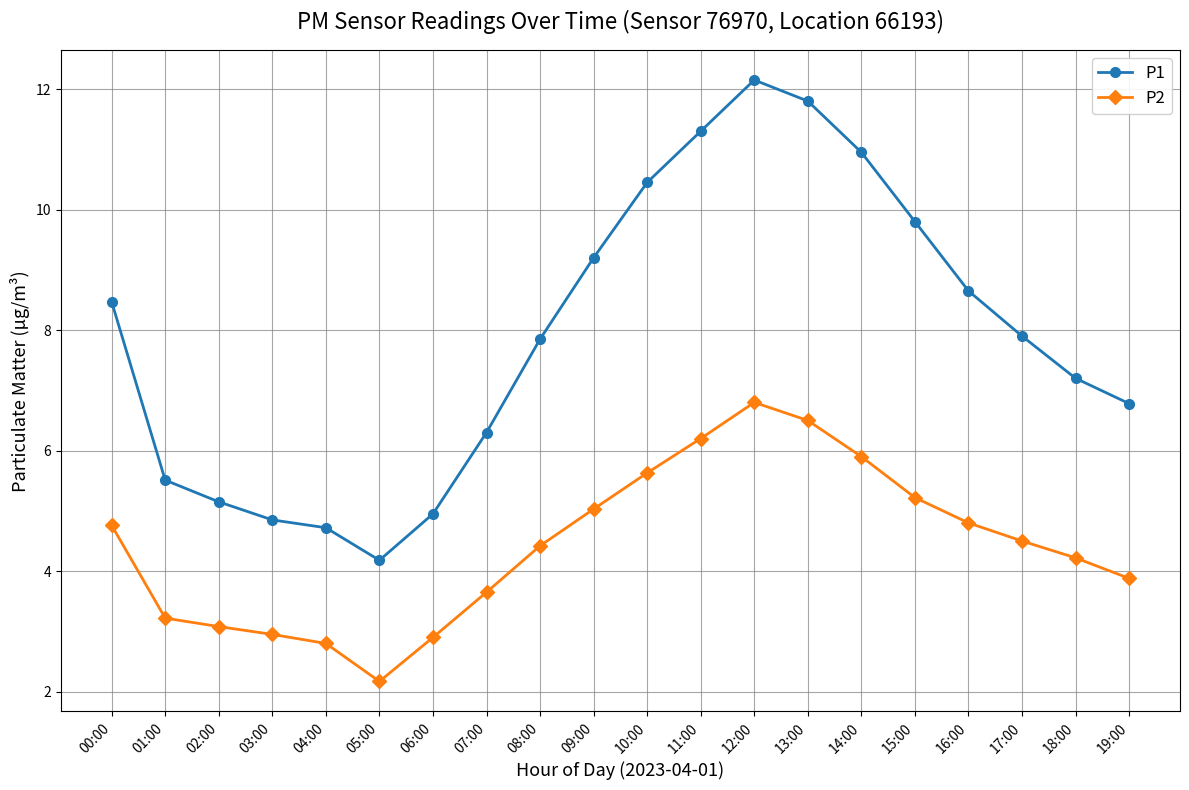

What is the label of the 3rd point from the left?

02:00